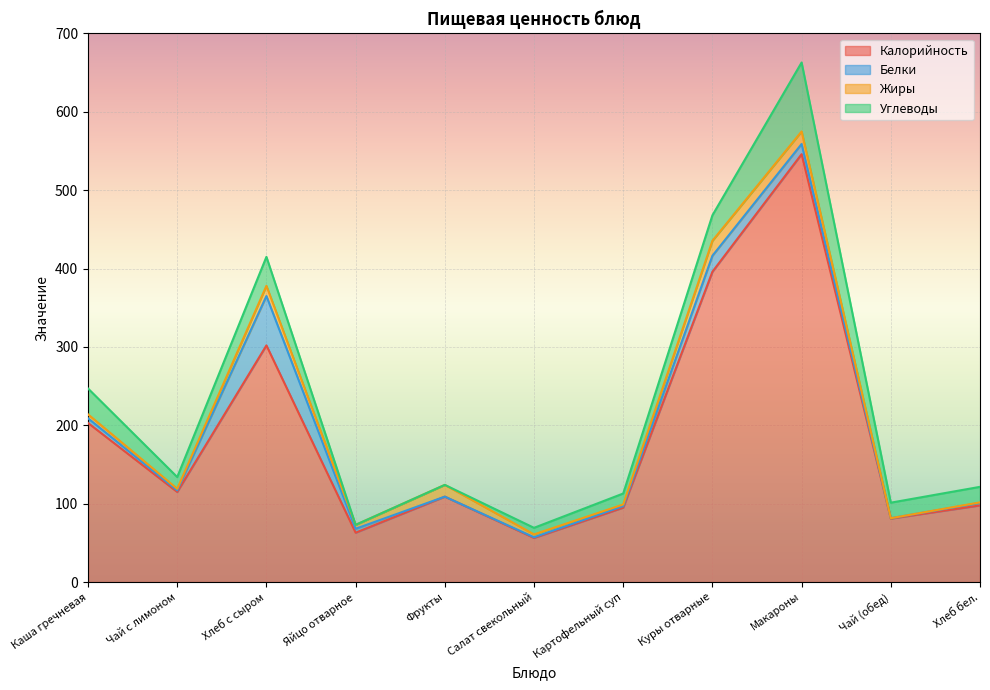

The value of Жиры at Каша гречневая is 2.6. True or false?

False